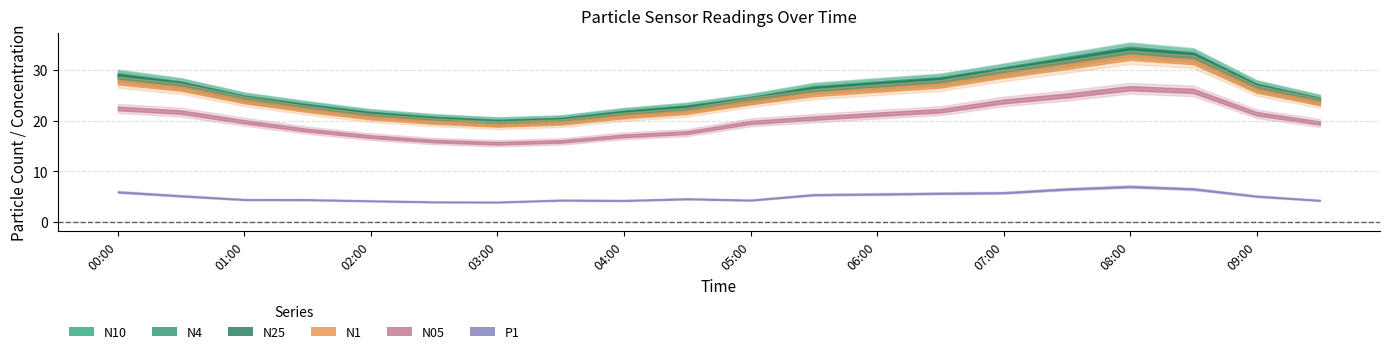

What is the label of the 16th point from the right?

02:00